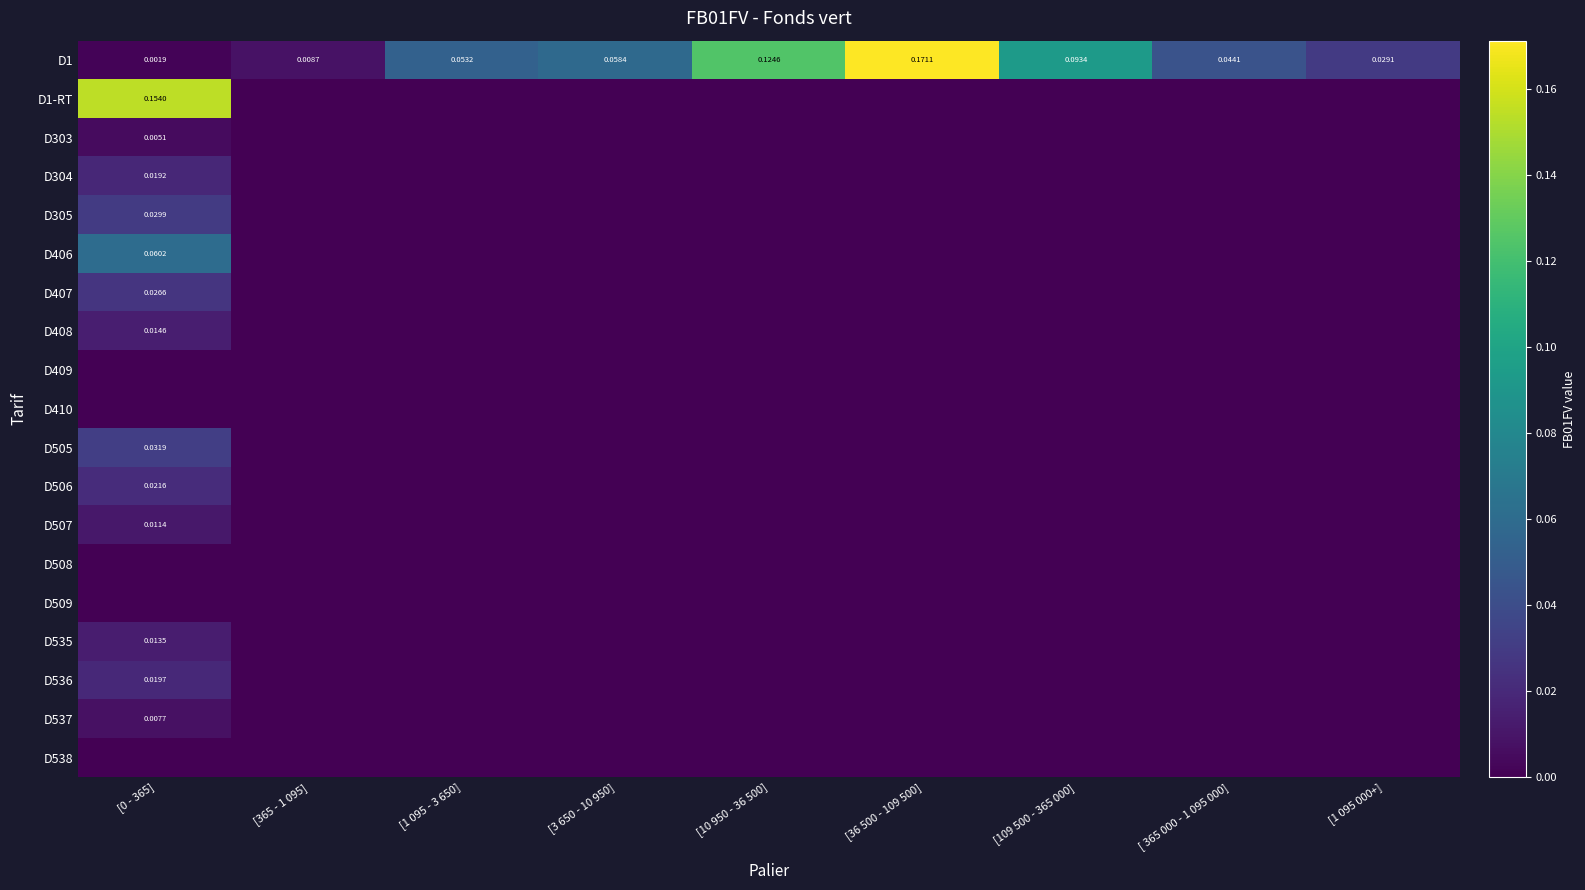

Is it true that D407 equals -0.0 at [109 500 - 365 000]?

False